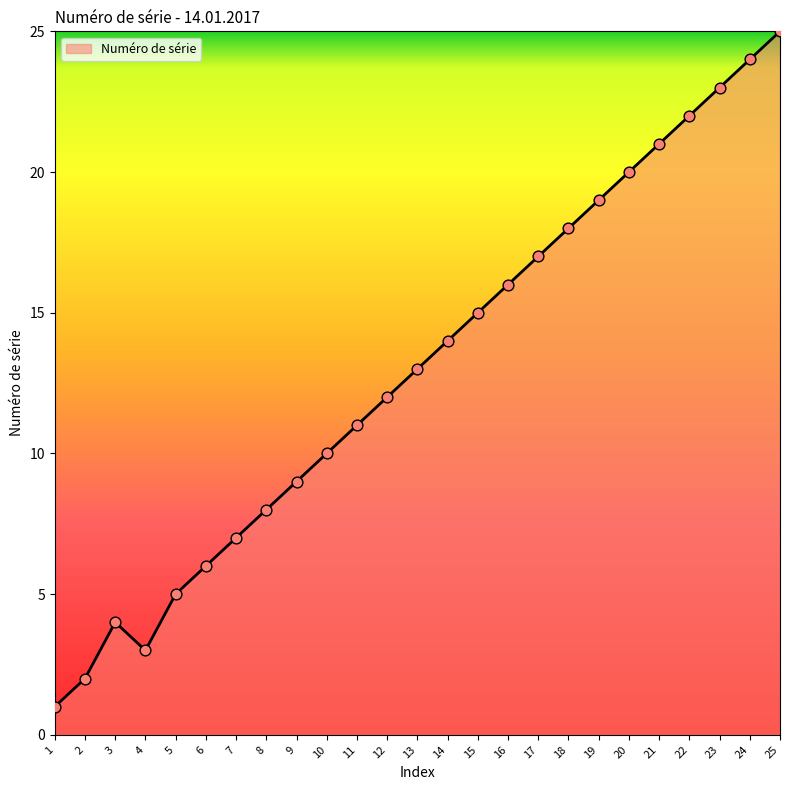

Which has a higher value, 7 or 16?

16